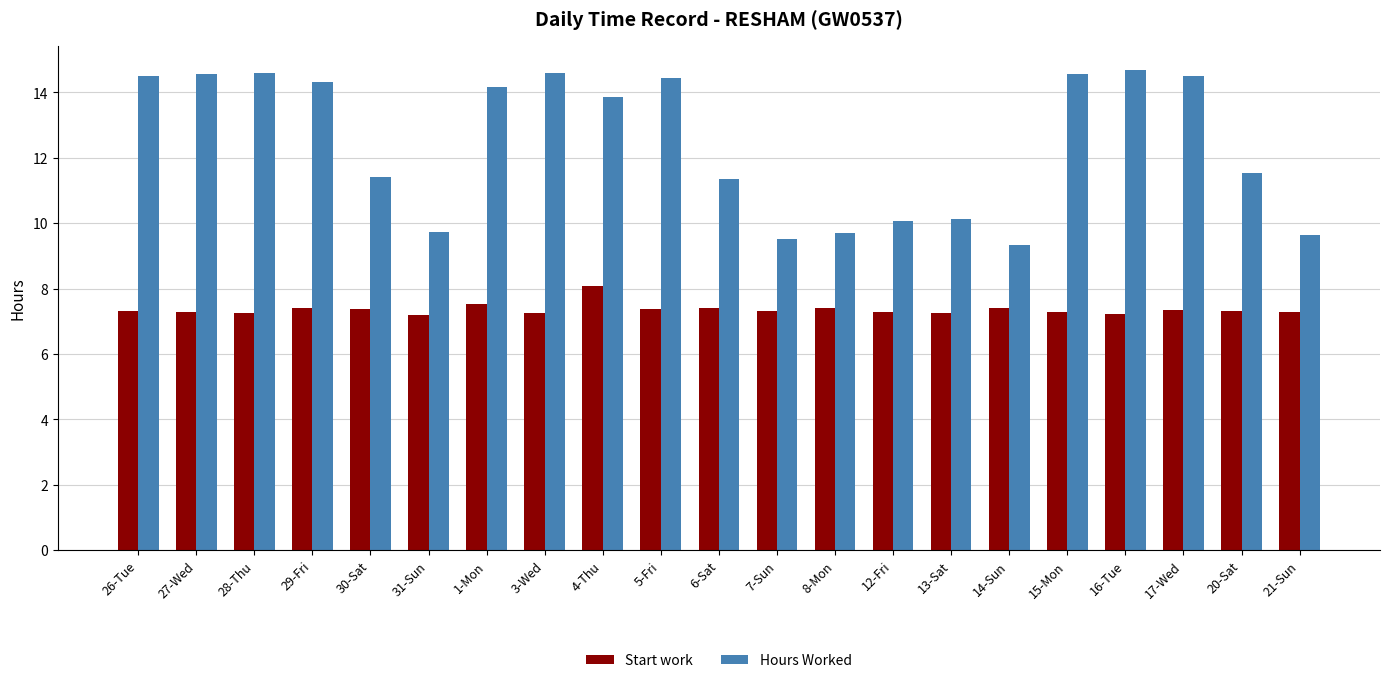

What is the average value of the Start work series?

7.4